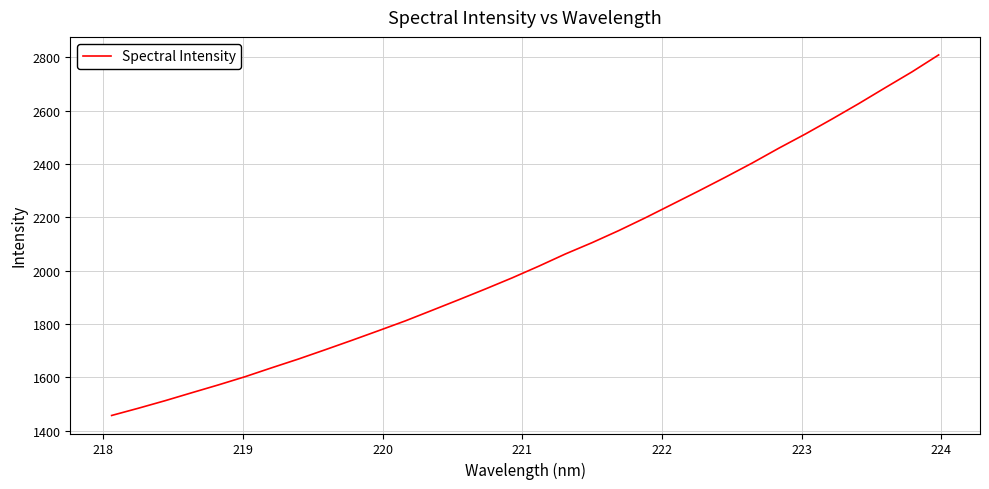

What is the greatest value displayed?

2808.6